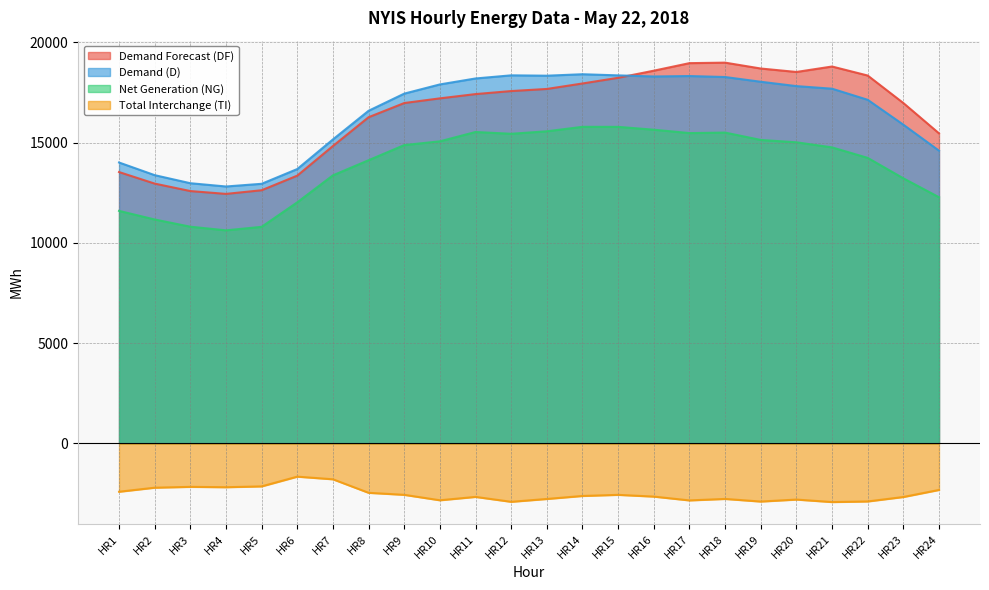

What is the minimum value for Demand Forecast (DF)?

12439